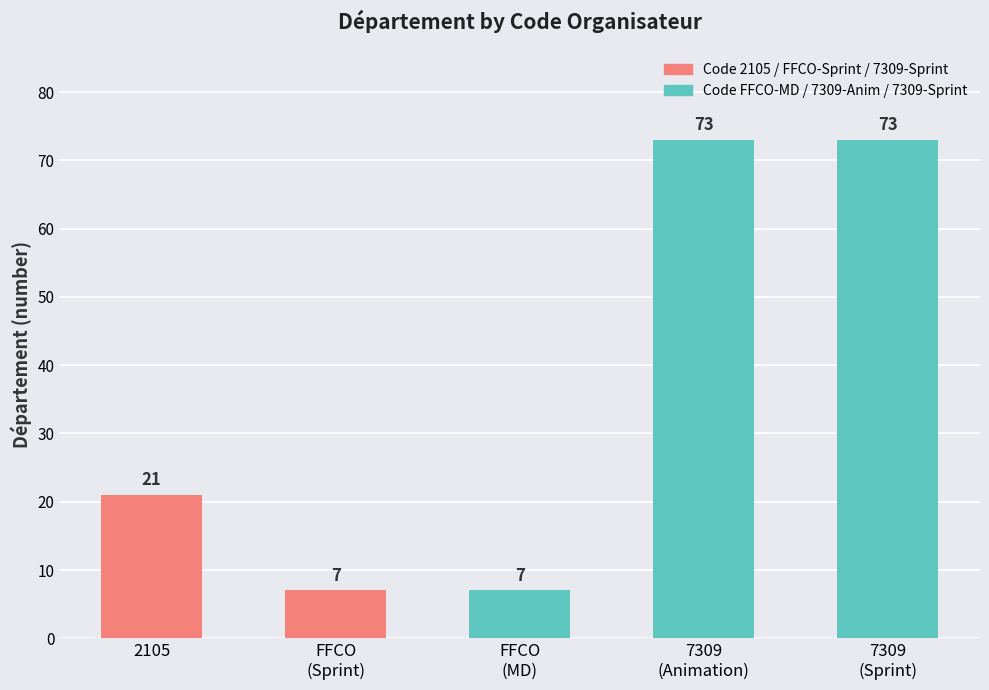

The chart shows a value of 21 at 2105. True or false?

True